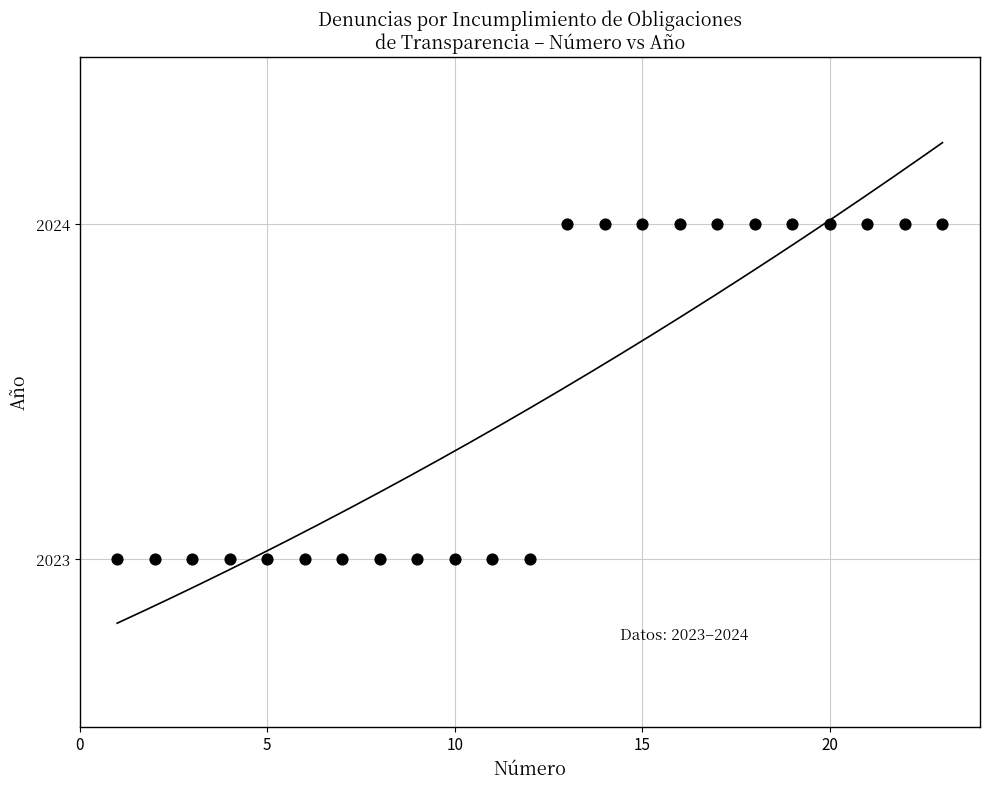

What is the range of X values (max minus min)?

22